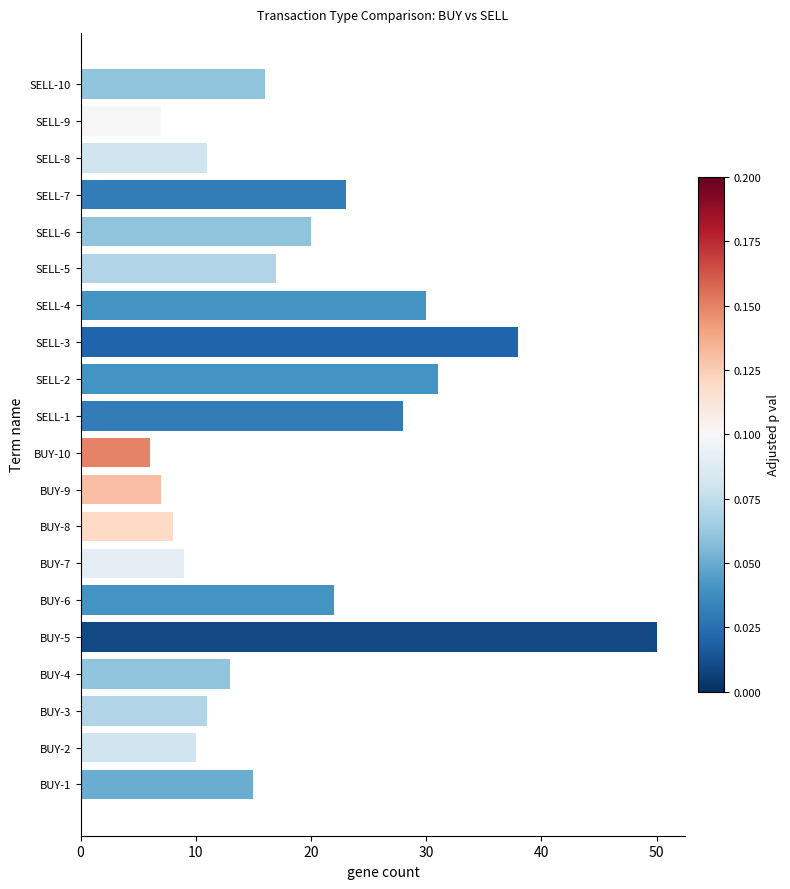

Between SELL-6 and SELL-9, which is larger?

SELL-6